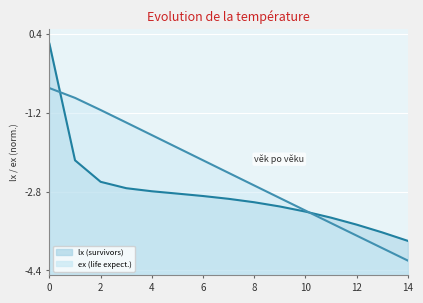

What is the lowest value of the lx series?

-3.8